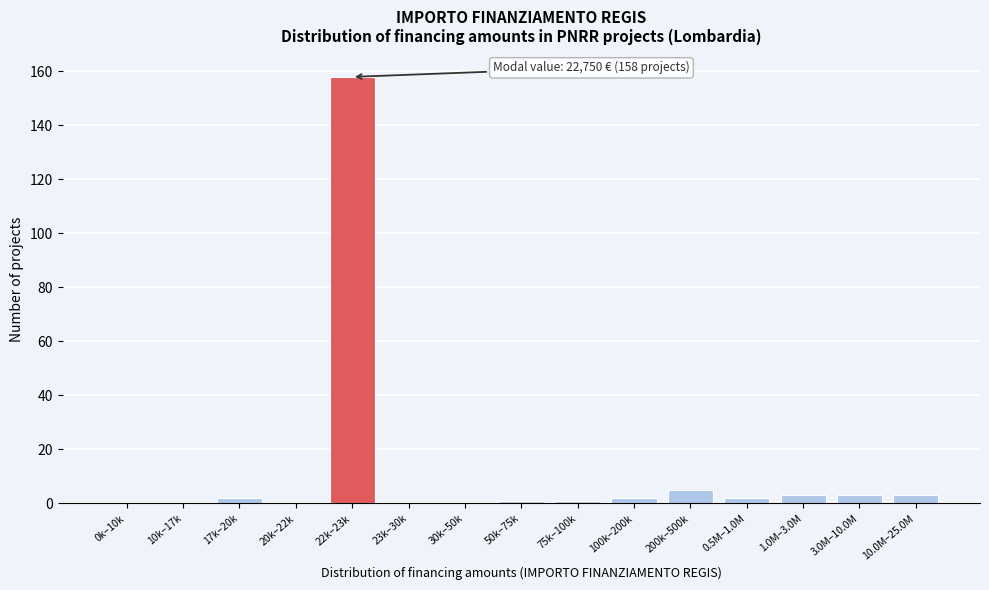

Reading left to right, extract all data points from this chart.

0k–10k=0	10k–17k=0	17k–20k=2	20k–22k=0	22k–23k=158	23k–30k=0	30k–50k=0	50k–75k=1	75k–100k=1	100k–200k=2	200k–500k=5	0.5M–1.0M=2	1.0M–3.0M=3	3.0M–10.0M=3	10.0M–25.0M=3